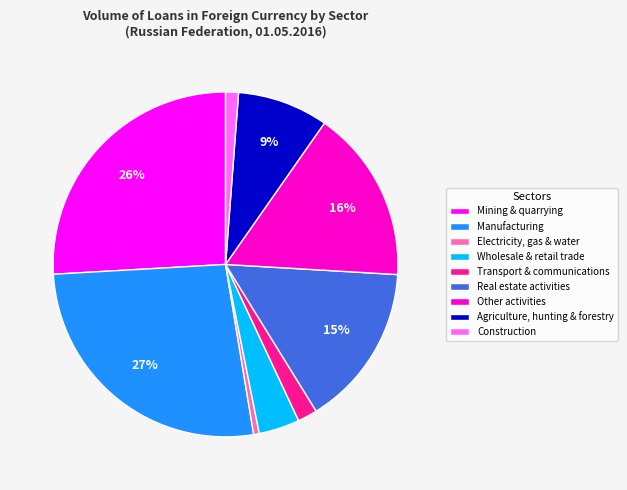

Combined, do Mining & quarrying and Wholesale & retail trade account for over 50%?

No